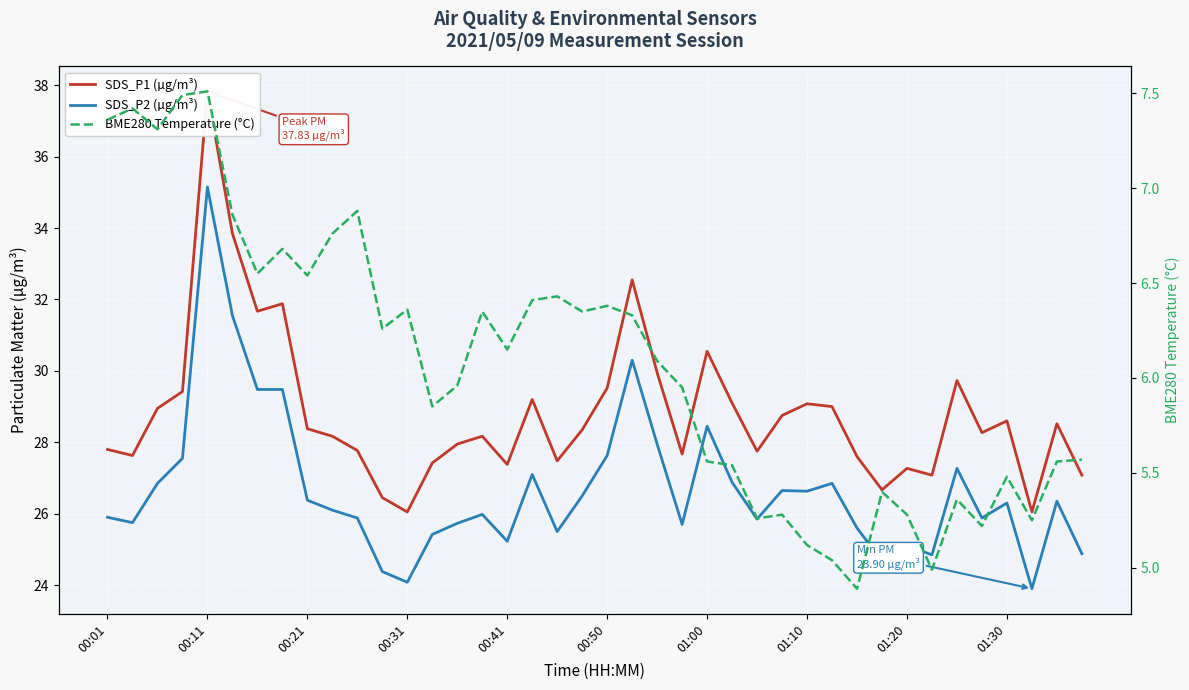

What is the difference between the maximum and minimum values in the SDS_P1 (µg/m³) series?

11.8